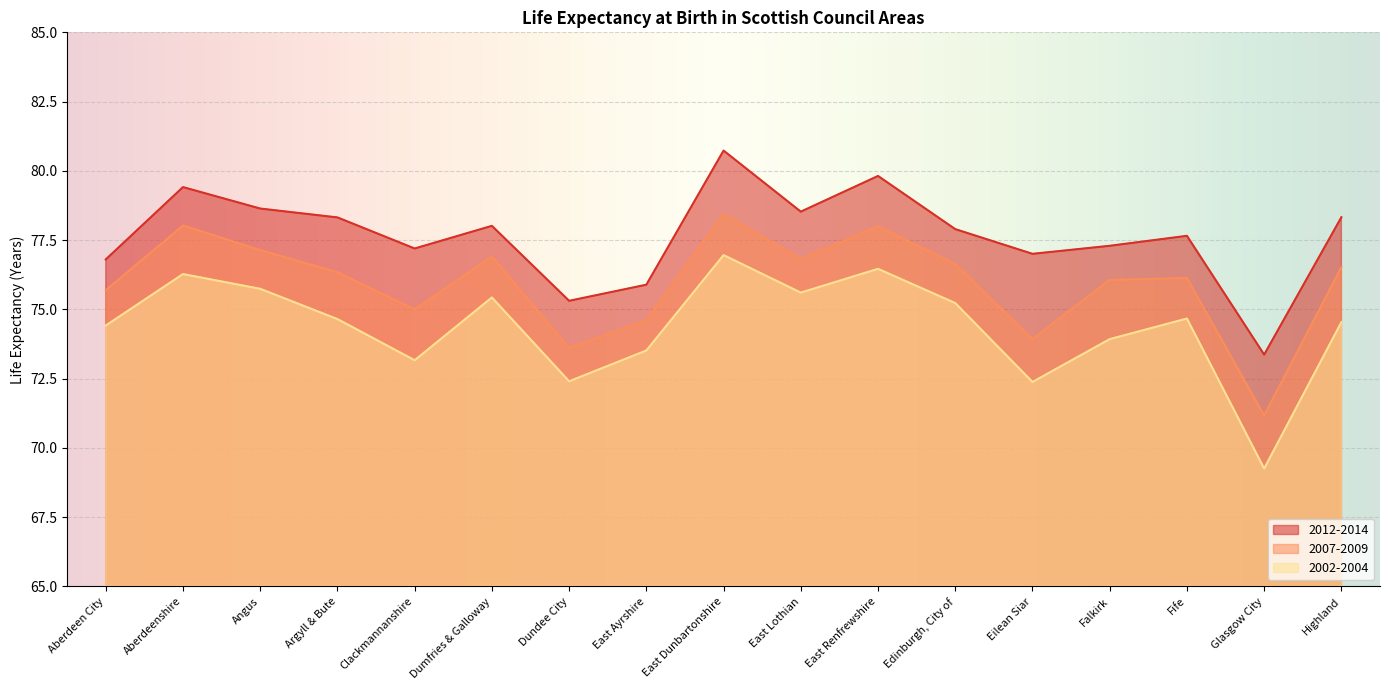

Reading right to left, what are all the values shown in this chart?

2012-2014: 78.3	73.4	77.7	77.3	77.0	77.9	79.8	78.5	80.7	75.9	75.3	78.0	77.2	78.3	78.6	79.4	76.8
2007-2009: 76.5	71.2	76.1	76.1	73.9	76.6	78.0	76.8	78.4	74.6	73.6	76.9	75.0	76.3	77.1	78.0	75.7
2002-2004: 74.5	69.3	74.7	73.9	72.4	75.2	76.5	75.6	77.0	73.5	72.4	75.4	73.2	74.7	75.7	76.3	74.4